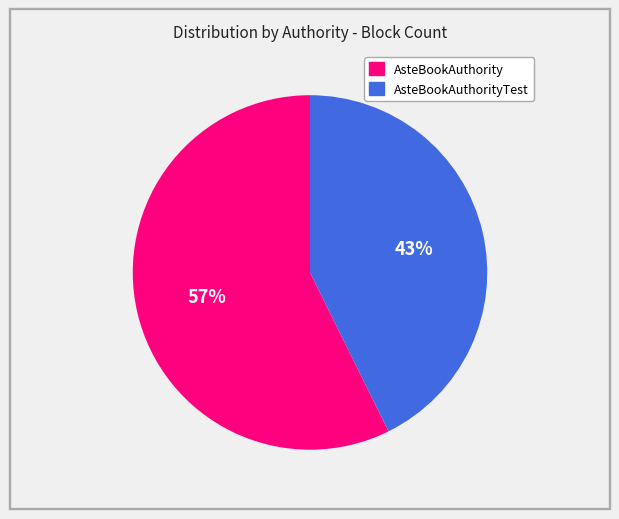

To the nearest percent, what is the average slice percentage?

50%